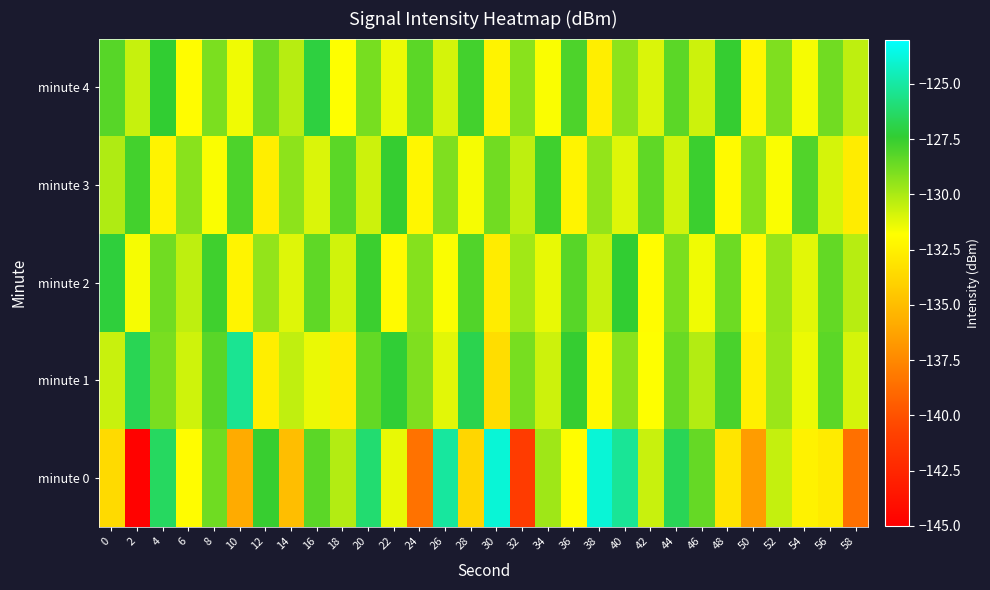

How many data points does each series have?

30